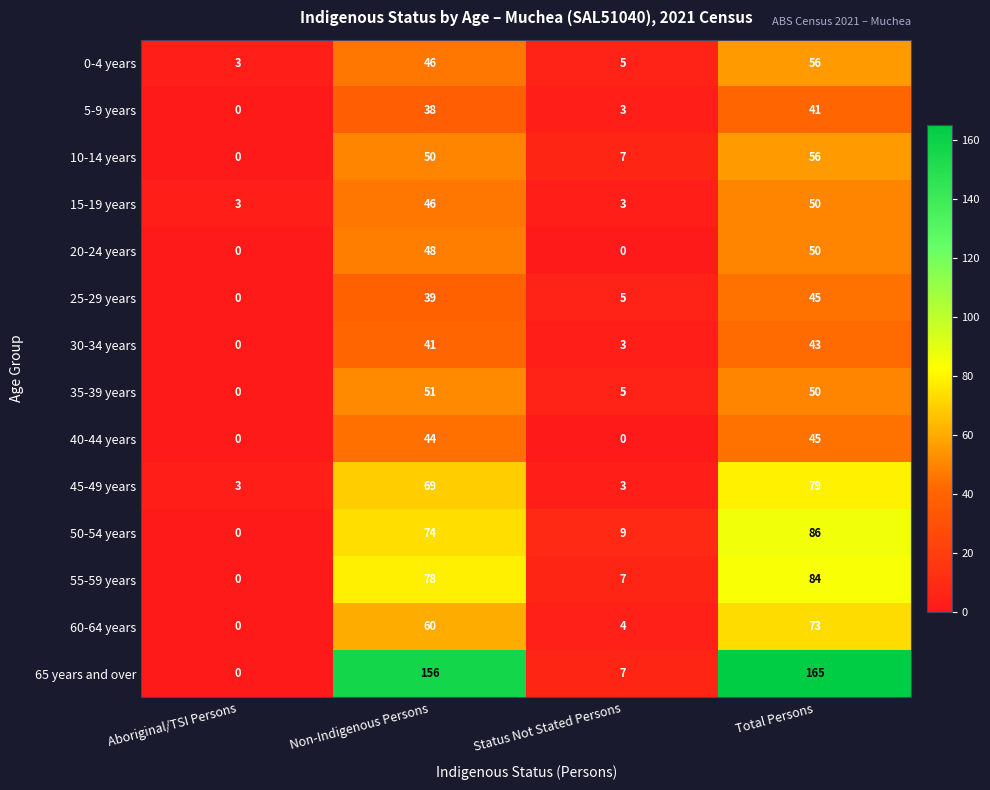

At how many categories does at least one series exceed 132?

2